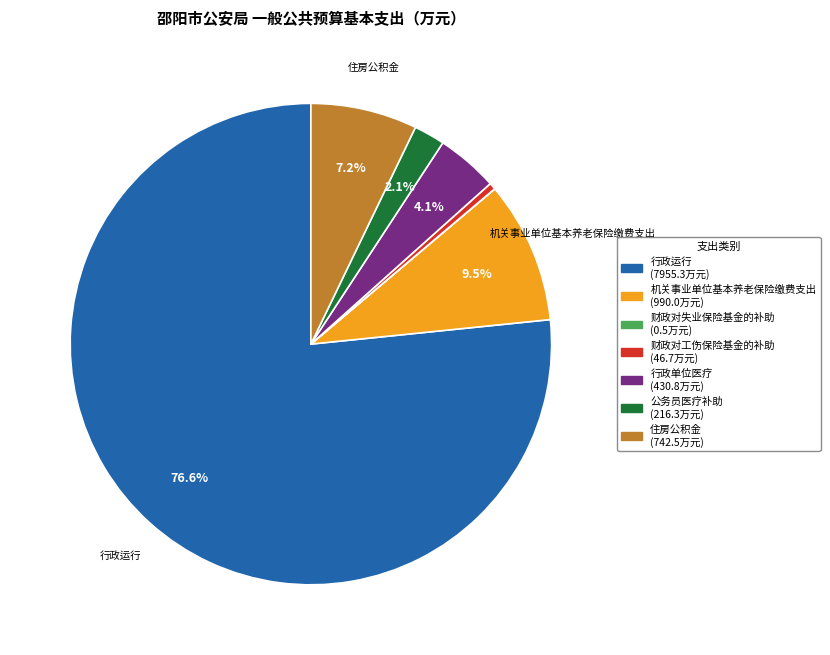

True or false: 住房公积金 accounts for 18% of the total.

False